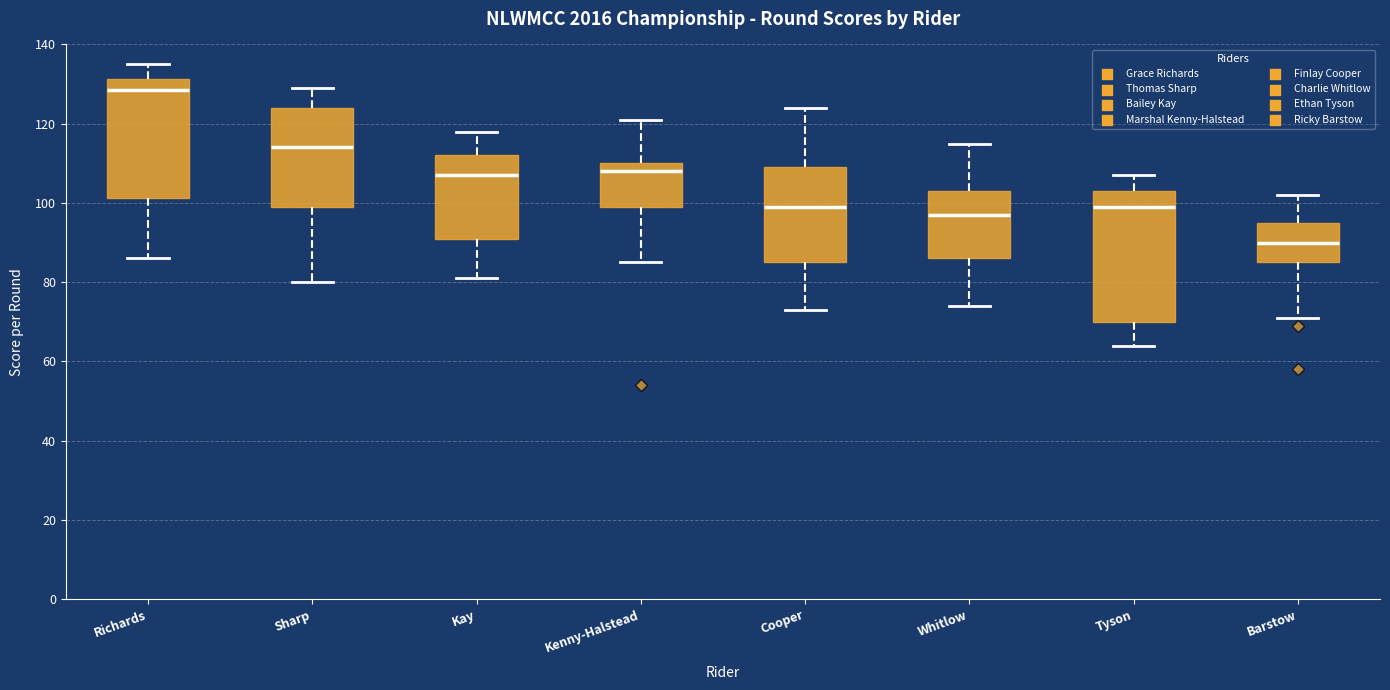

Which box has the lowest median line?

Barstow